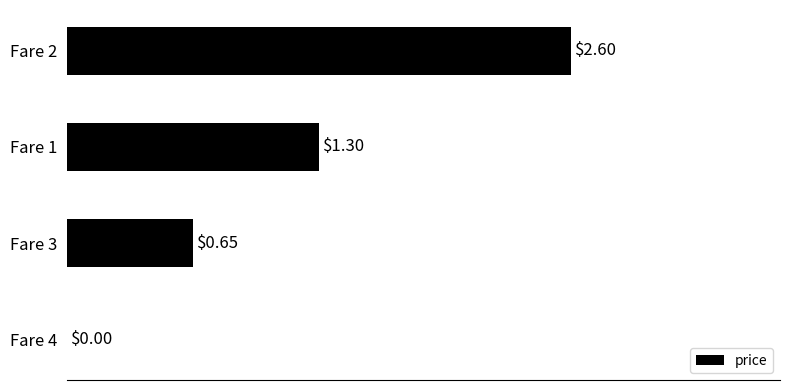

What is the change in value from Fare 4 to Fare 1?

+1.3